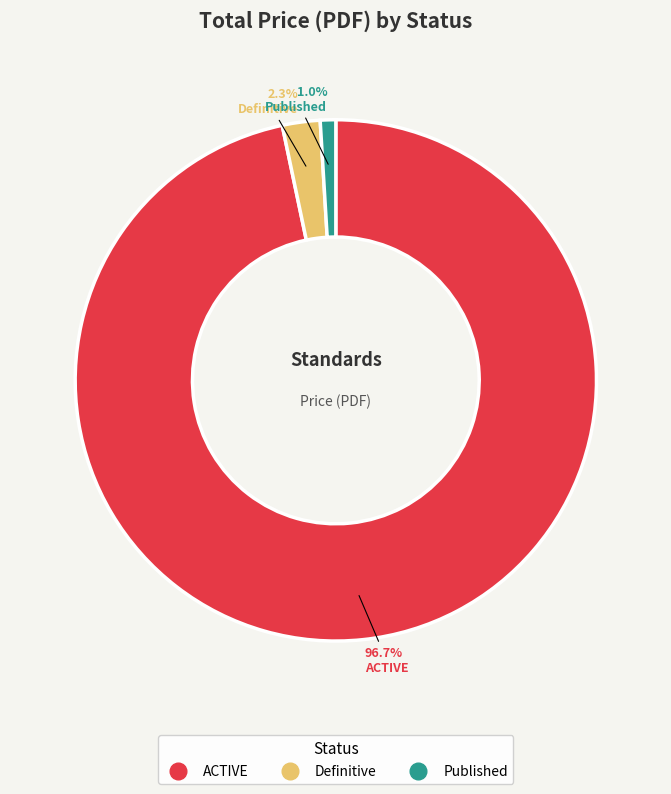

Is there a majority slice in this chart?

Yes